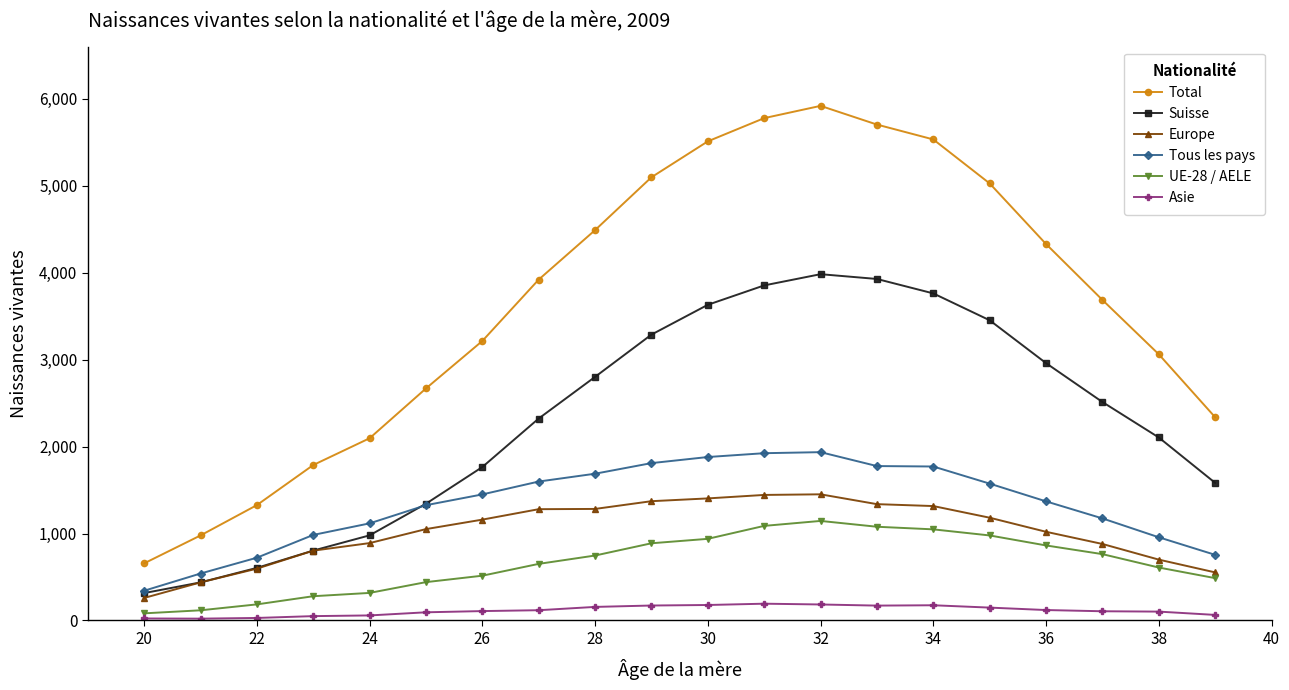

Which series has the largest total across all categories?

Total